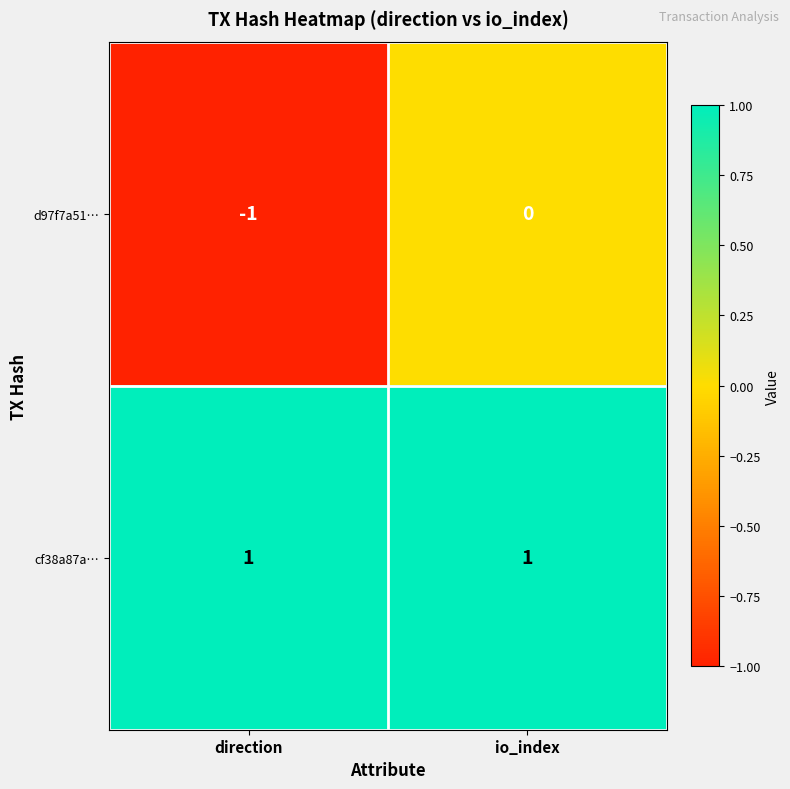

How many categories are shown in the chart?

2